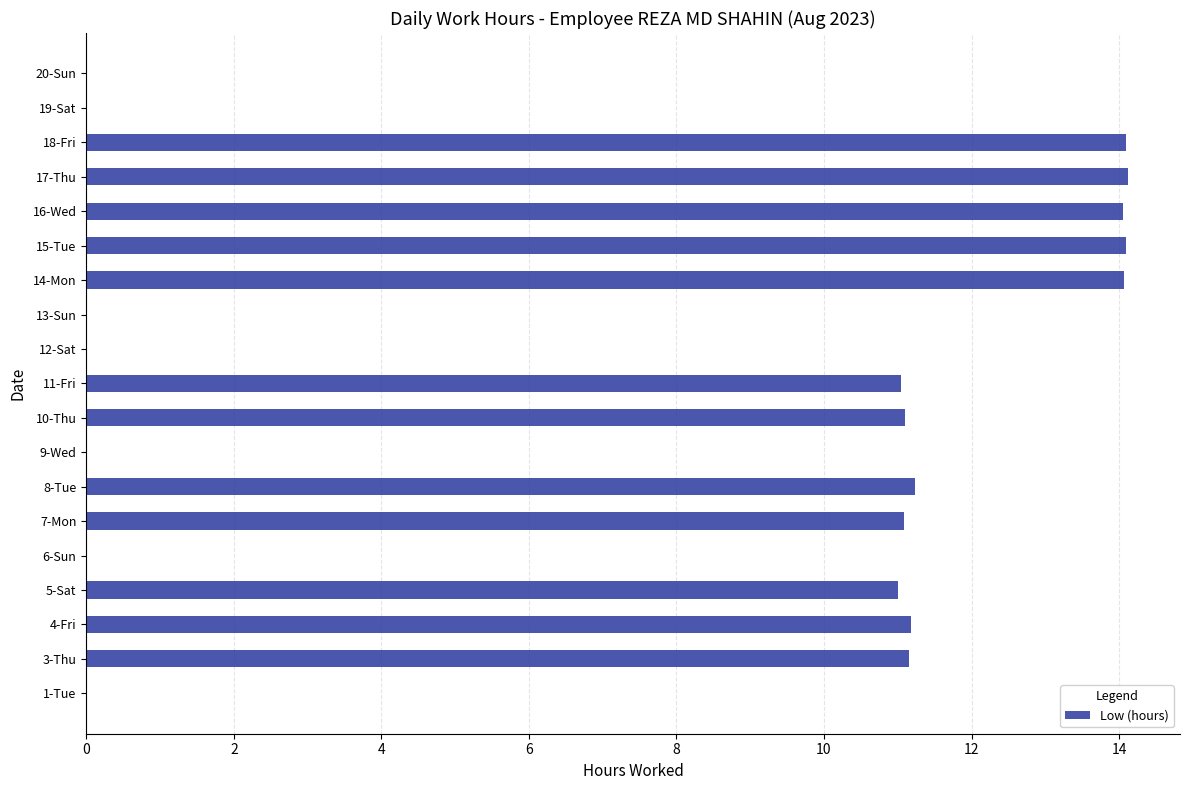

True or false: the data shows 11.2 at 4-Fri.

True